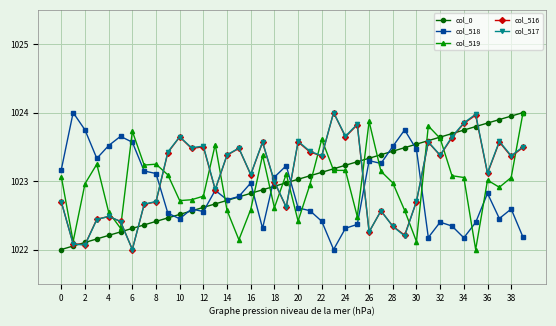

What is the value of the col_516 point at the 24th from the left?

1024.0